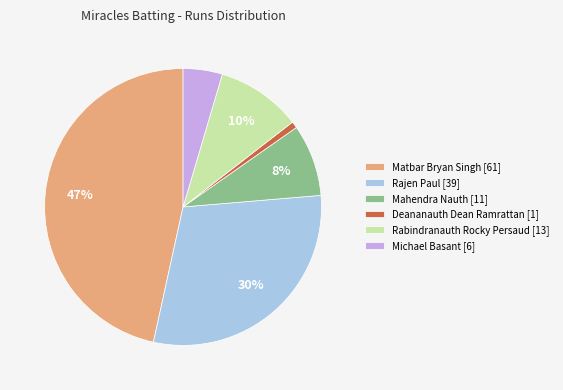

Rank the categories by value from lowest to highest.

Deananauth Dean Ramrattan [1], Michael Basant [6], Mahendra Nauth [11], Rabindranauth Rocky Persaud [13], Rajen Paul [39], Matbar Bryan Singh [61]